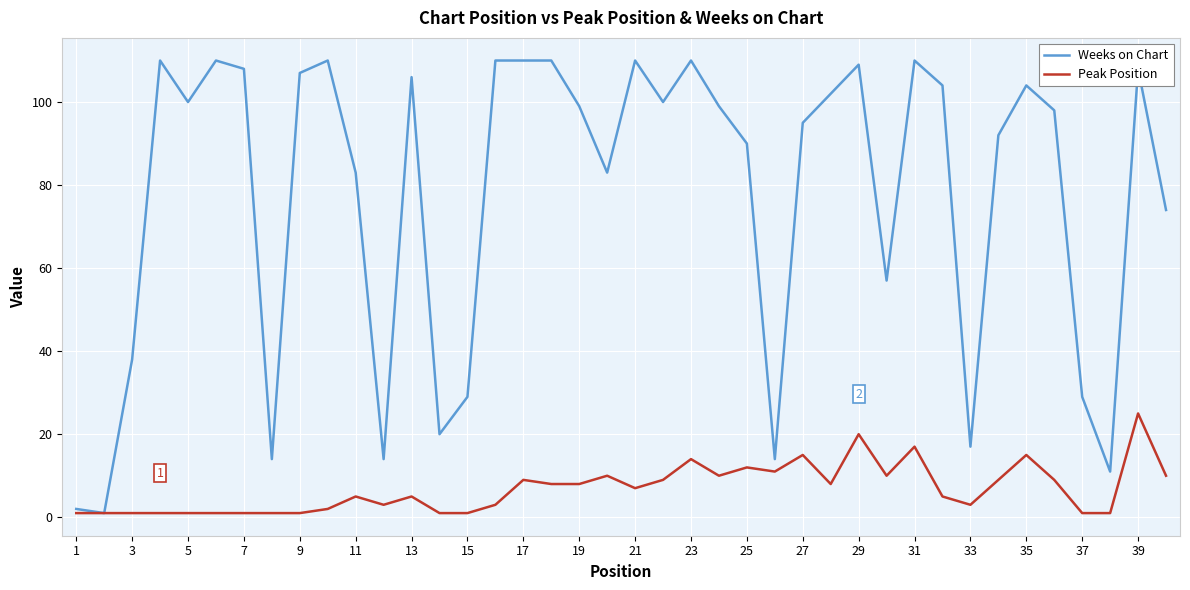

What is the greatest value displayed?

110